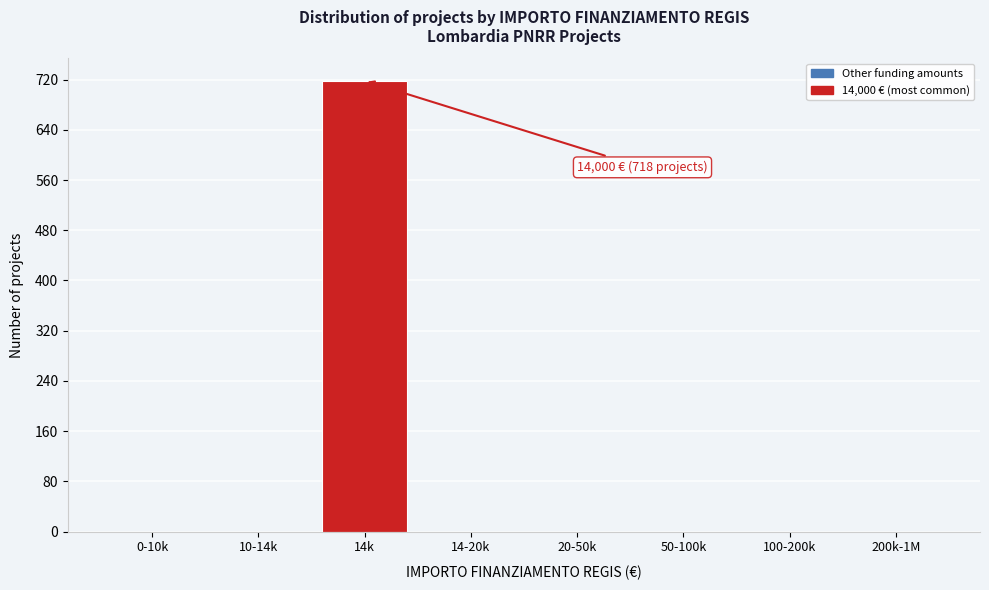

Reading right to left, transcribe all the data shown in this chart.

200k-1M=0	100-200k=0	50-100k=0	20-50k=0	14-20k=0	14k=718	10-14k=0	0-10k=0